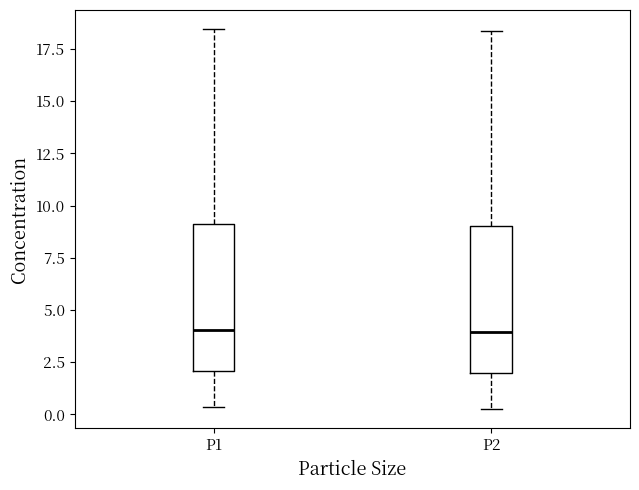

Reading left to right, read every box against the y-axis: the position of its median line, the range the box covers, and the ends of its whiskers. The values are not printed on the chart, so give them approximately, as read against the axis.

P1: median 4.0, box 2.0 to 9.0, whiskers 0.5 to 18.5
P2: median 4.0, box 2.0 to 9.0, whiskers 0.5 to 18.5